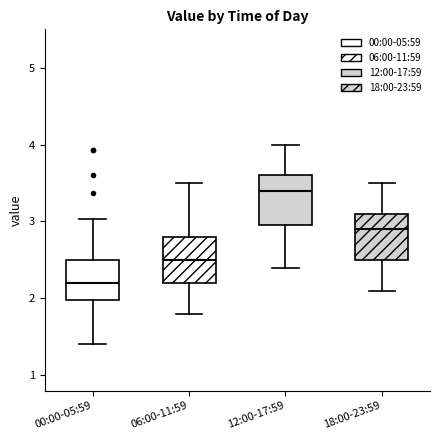

Which box's median line is the highest?

12:00-17:59